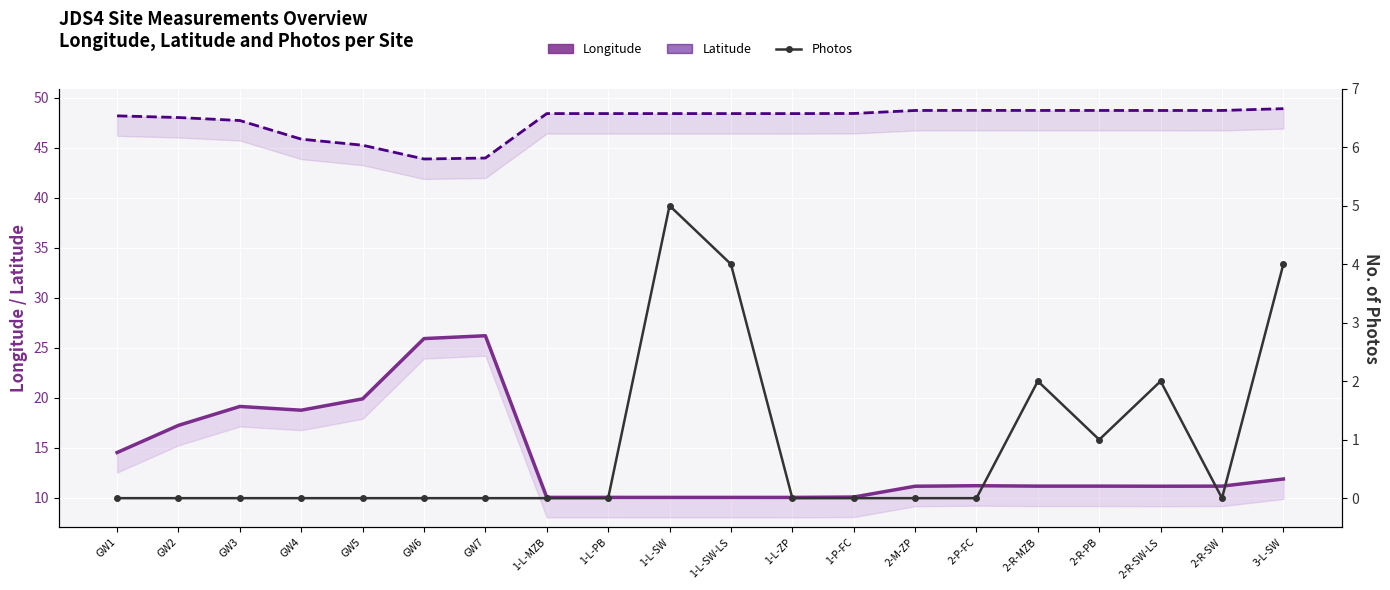

What is the sum of all Photos values?

18.0